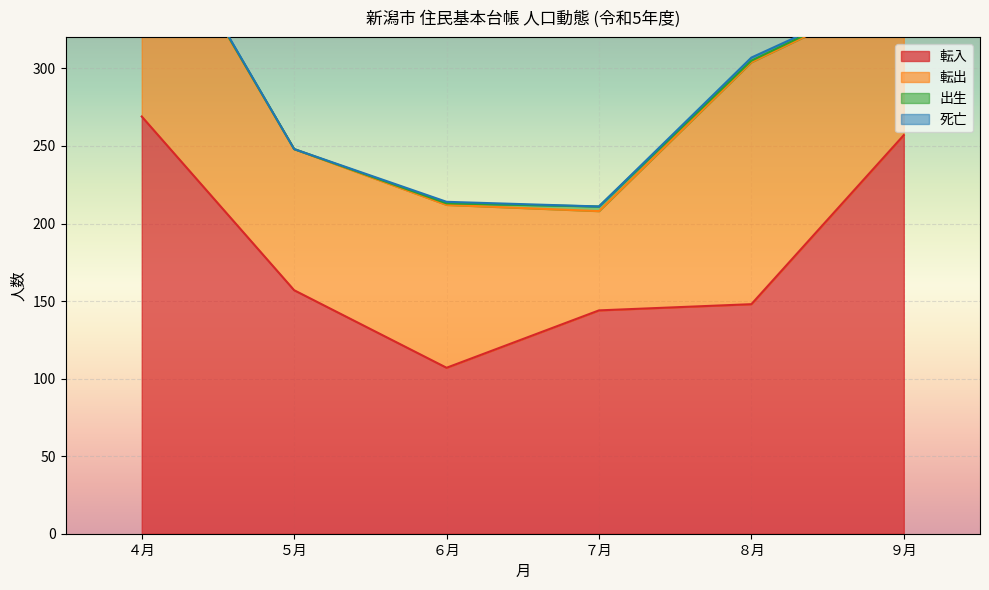

Where is the first local minimum for 転入?

６月